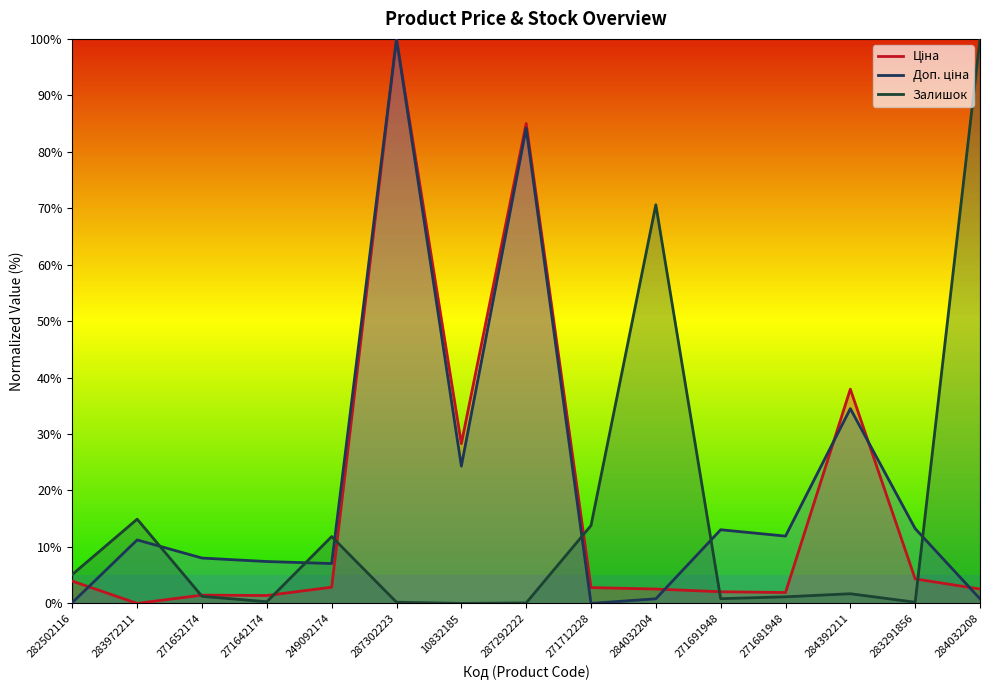

Reading left to right, transcribe all the data shown in this chart.

Ціна: 3.9	0.0	1.5	1.4	2.9	100.0	28.3	85.0	2.8	2.5	2.1	1.9	38.0	4.3	2.5
Доп. ціна: 0.1	11.2	8.0	7.4	7.1	100.0	24.3	84.2	0.0	0.8	13.0	11.9	34.5	13.3	0.8
Залишок: 5.1	14.9	1.3	0.3	11.8	0.2	0.0	0.1	13.8	70.6	0.8	1.2	1.7	0.2	100.0